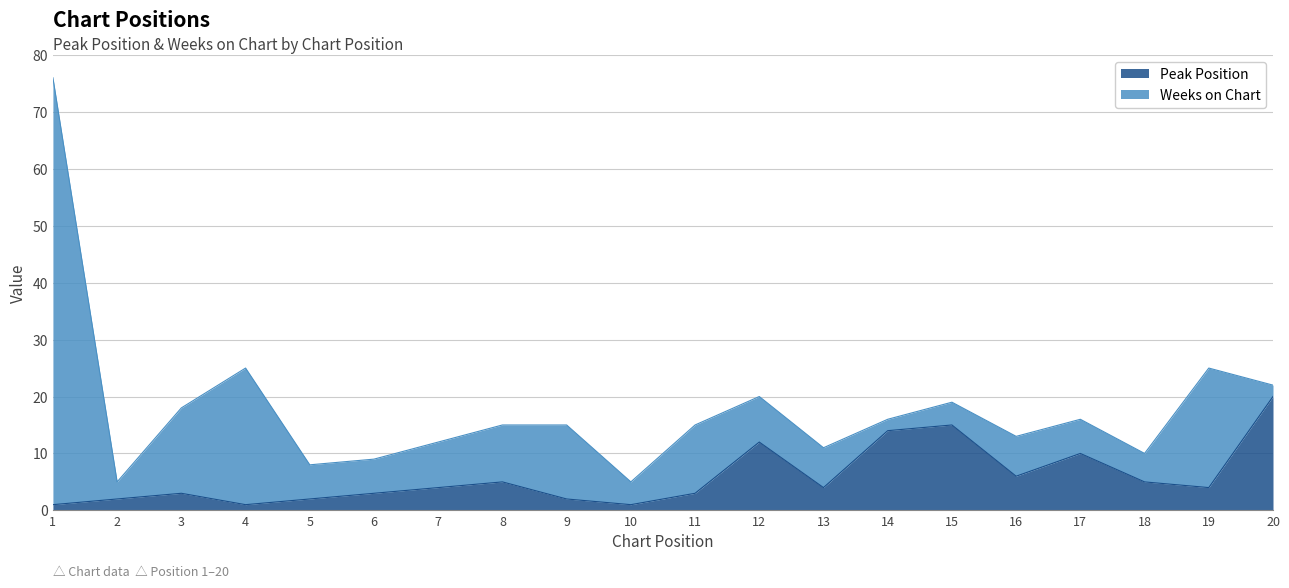

What is the change in value from 6 to 7?

+1